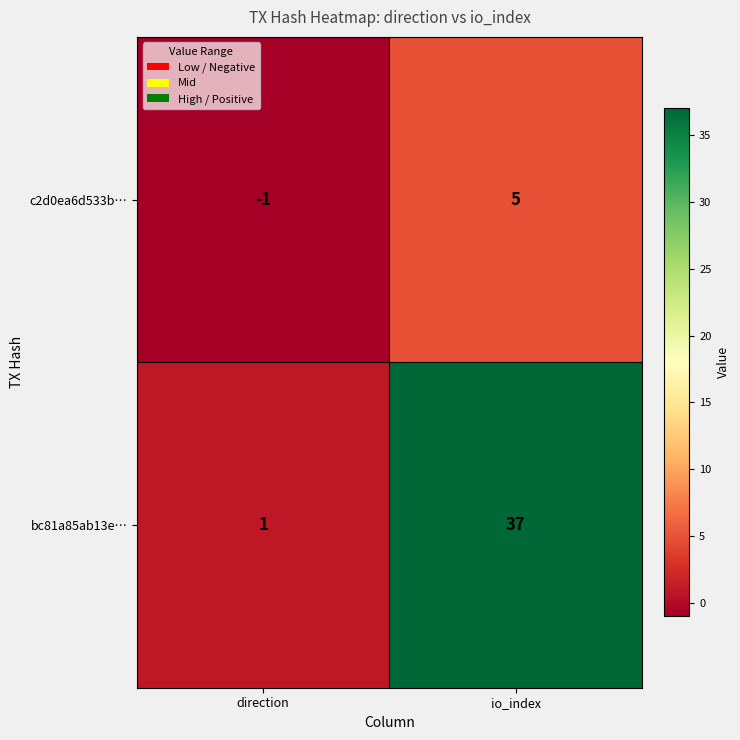

The value of c2d0ea6d533b… at io_index is 3. True or false?

False